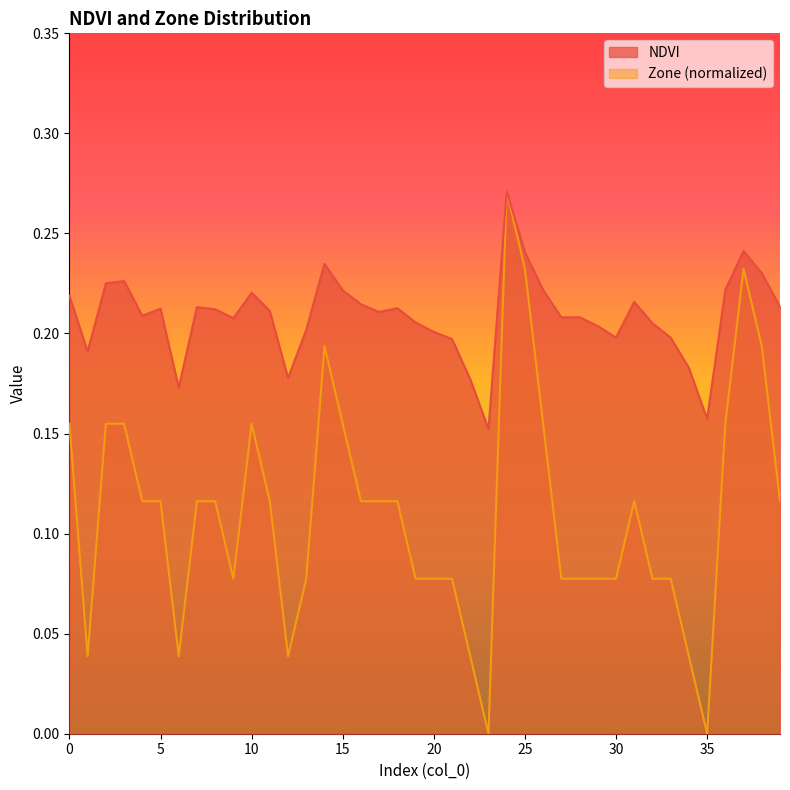

In NDVI, how many points are lower than both neighbors (excluding endpoints)?

10